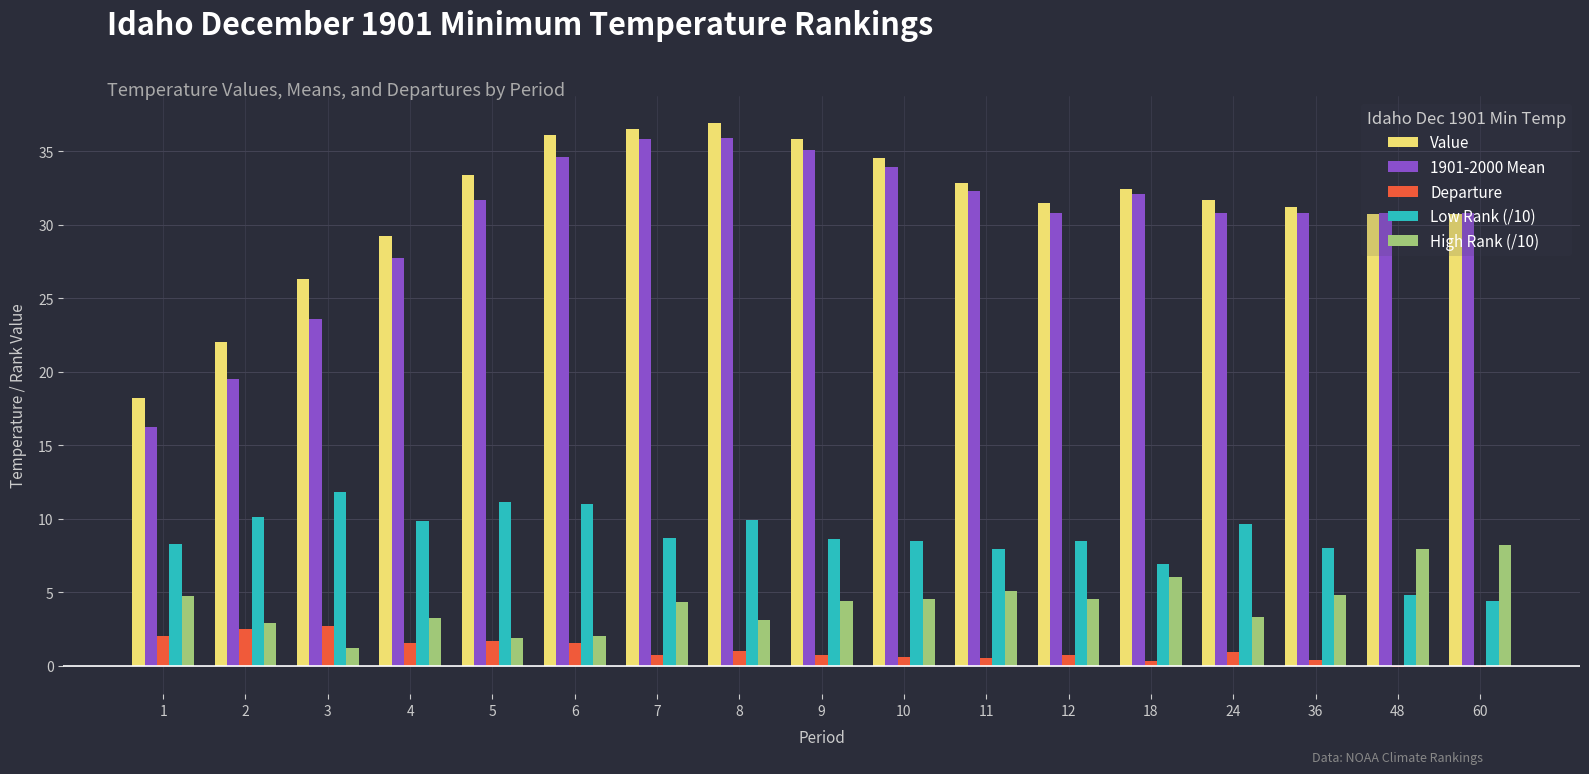

Which series has the largest range (max minus min)?

1901-2000 Mean